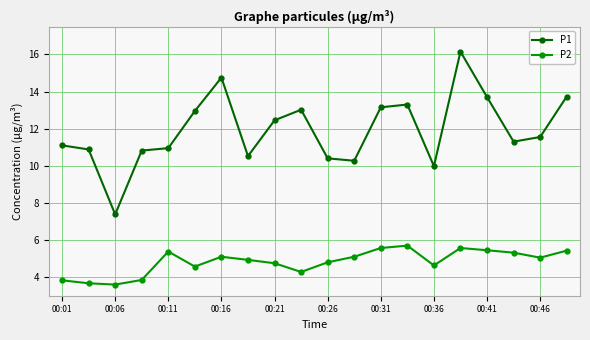

Which series has the widest spread of values?

P1